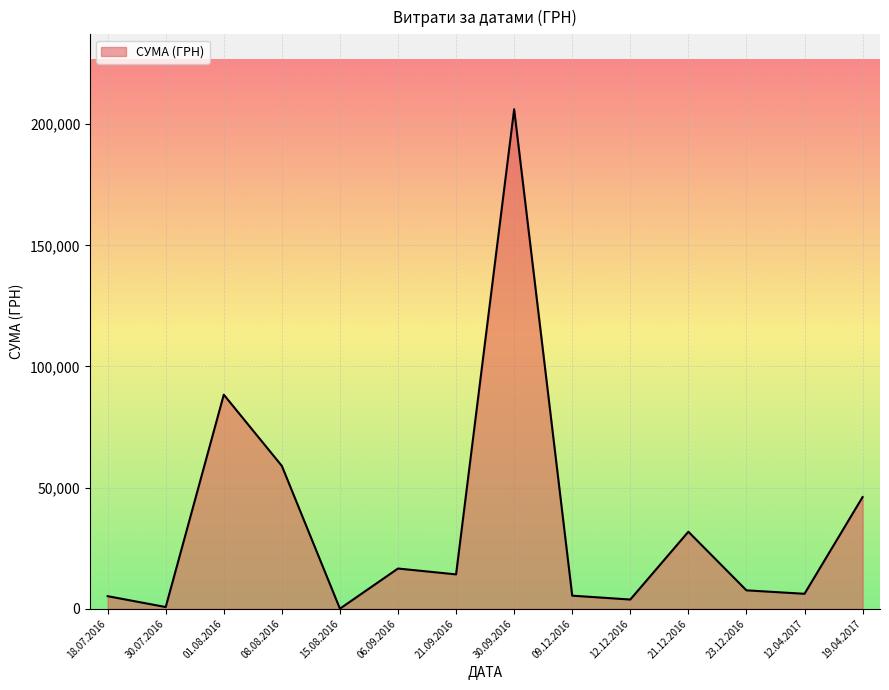

What is the average value?

35076.2